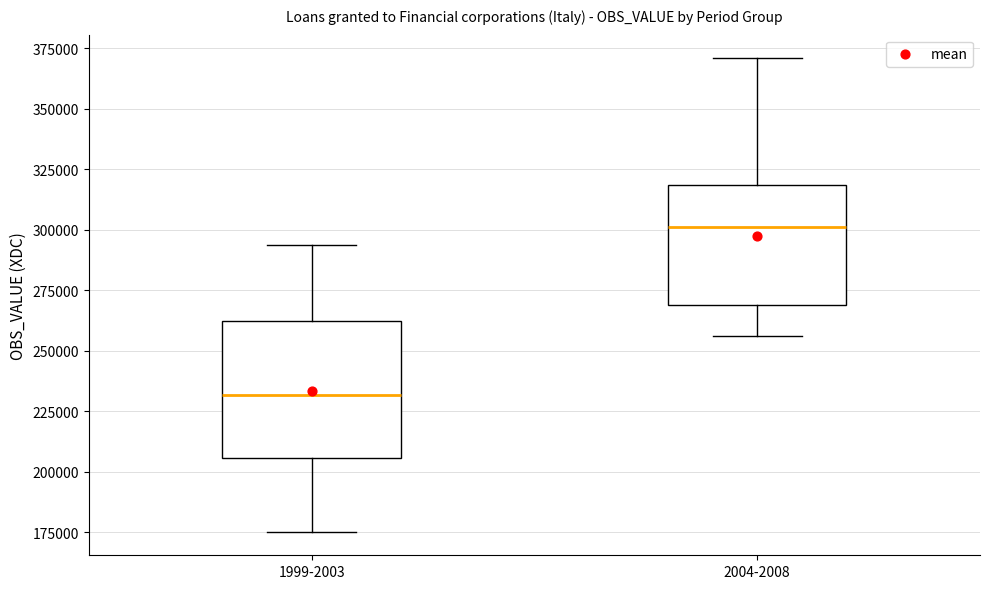

Which box has the lowest median line?

1999-2003